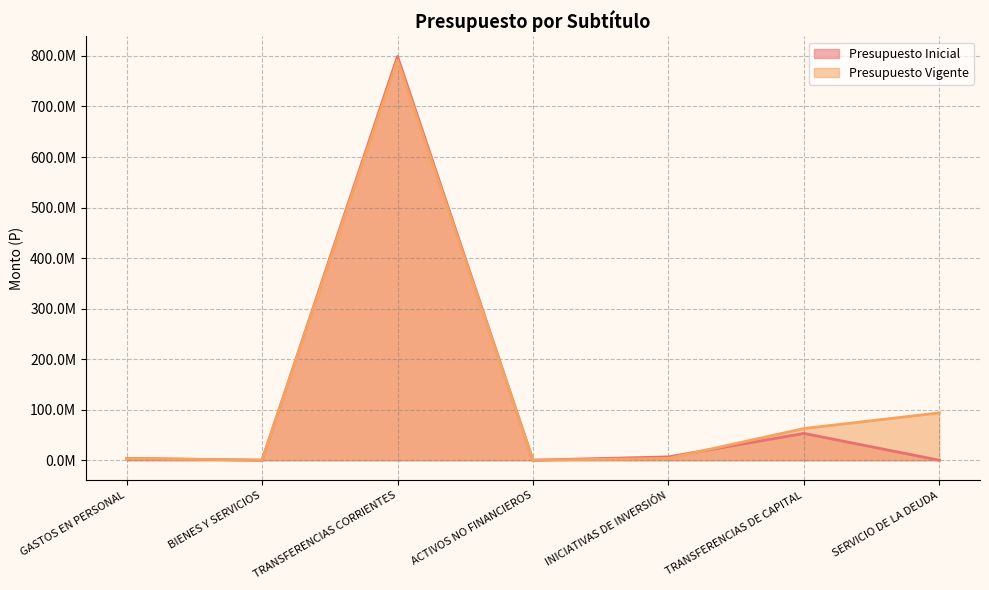

Which label corresponds to the largest value in the chart?

TRANSFERENCIAS CORRIENTES